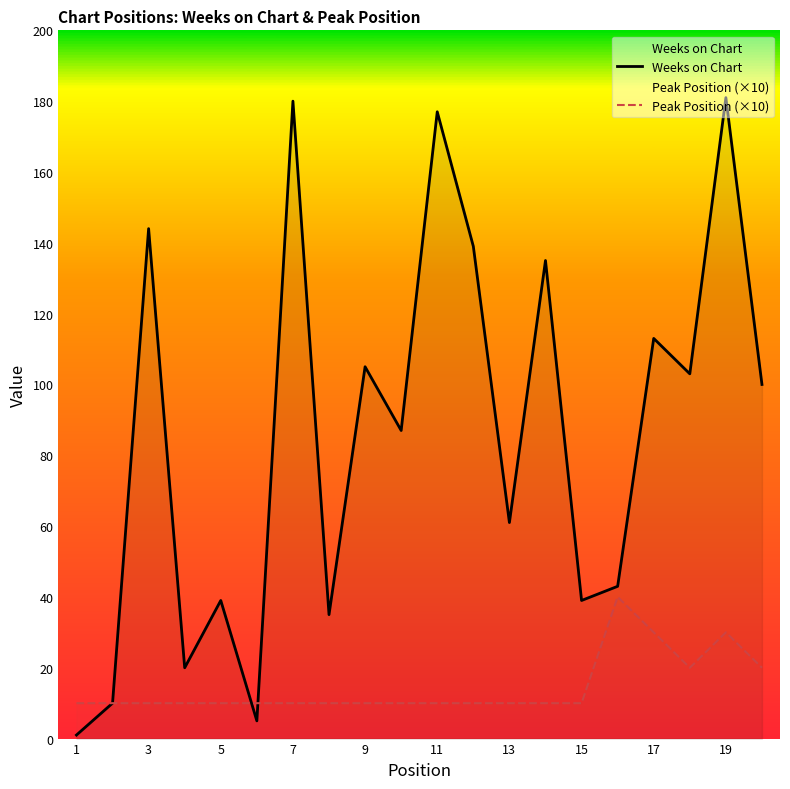

What is the approximate value of Weeks on Chart at 15, to the nearest 50?

50